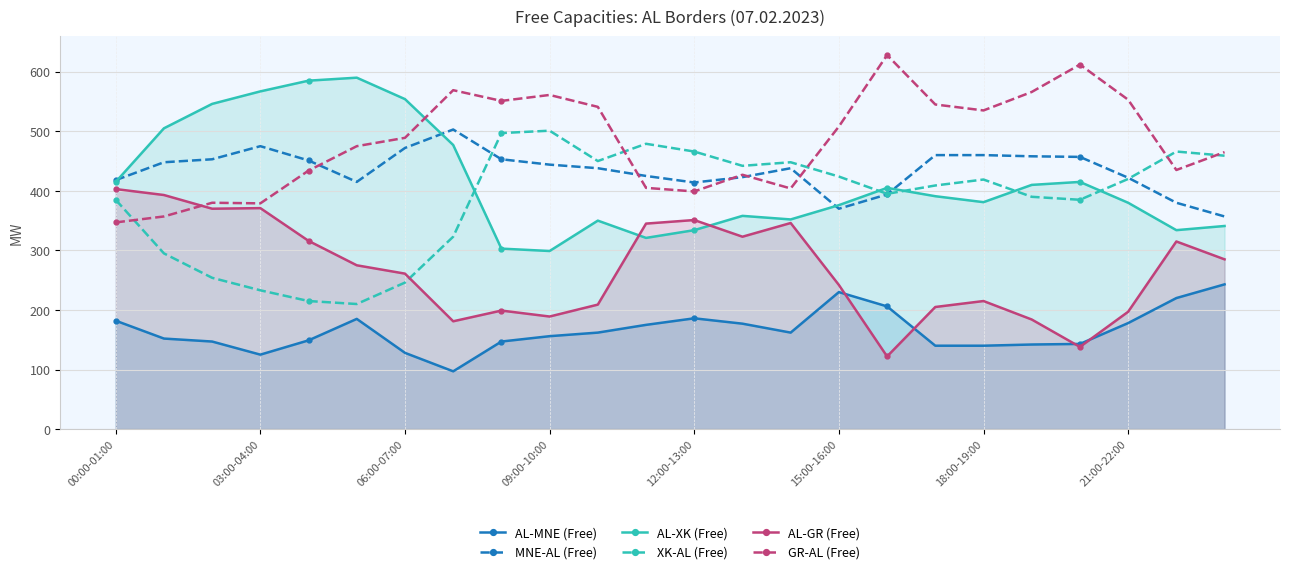

What is the minimum value for AL-MNE (Free)?

97